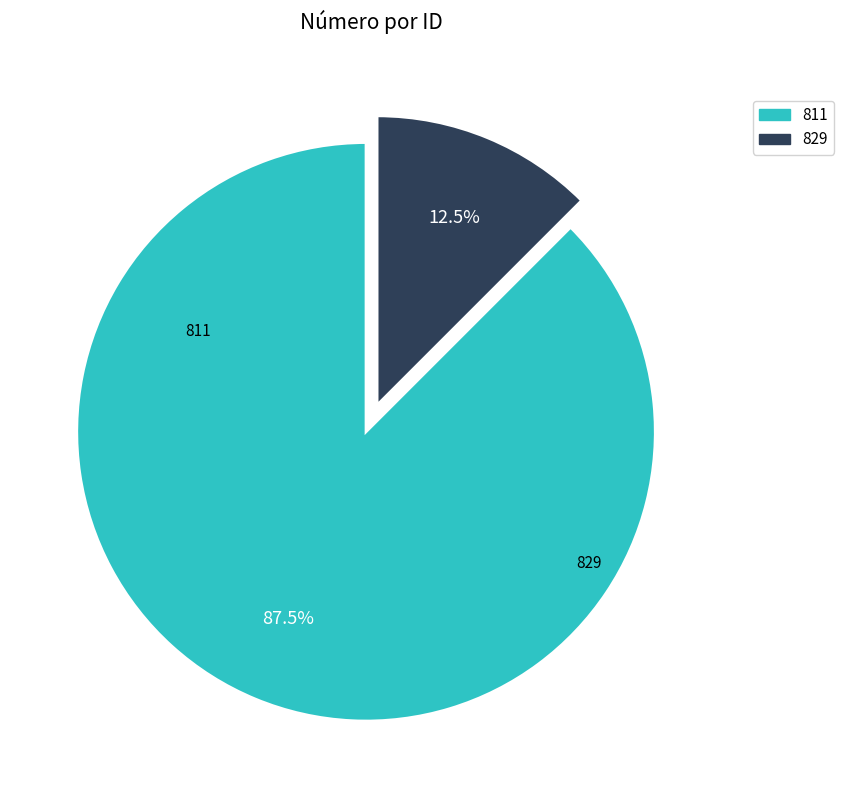

Between 811 and 829, which is larger?

811